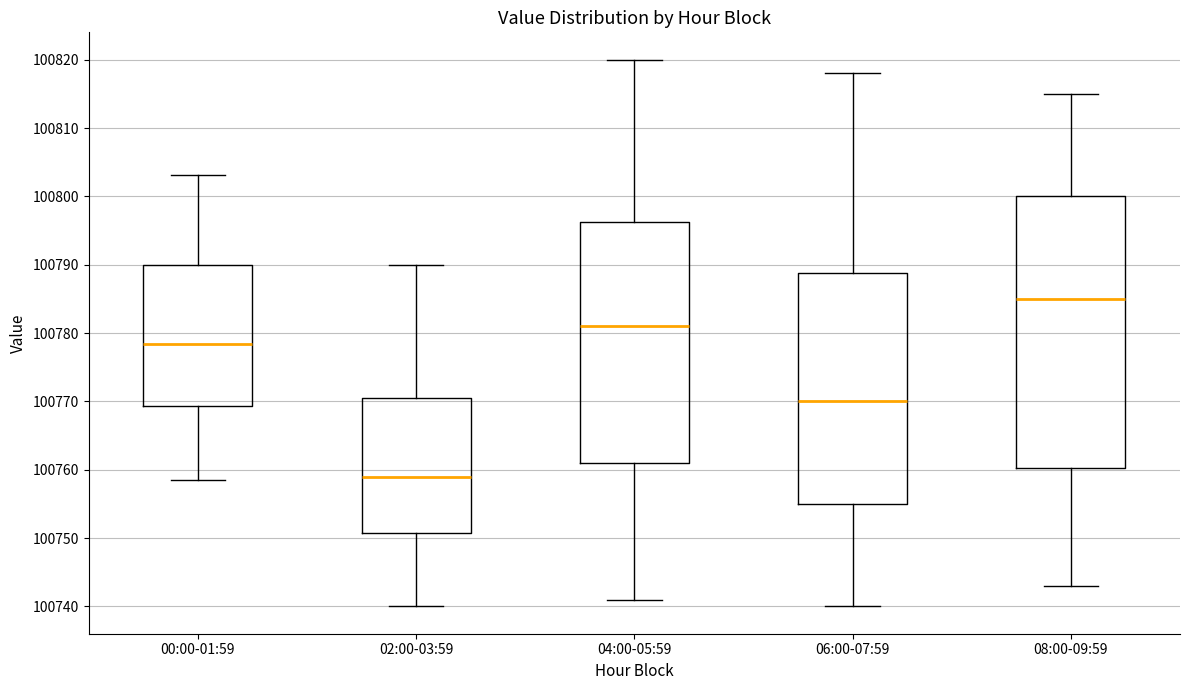

Which box's median line is the lowest?

02:00-03:59